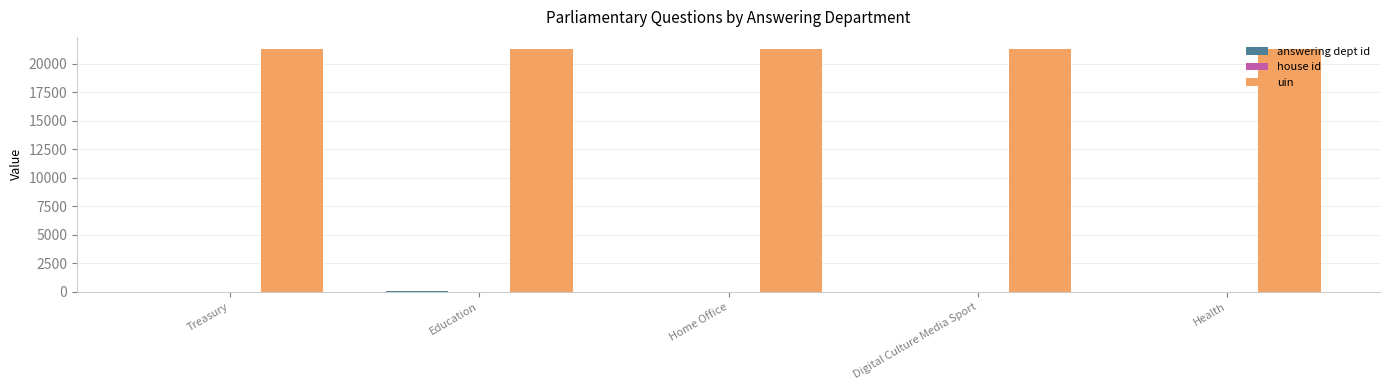

The value of uin at Treasury is 4650. True or false?

False